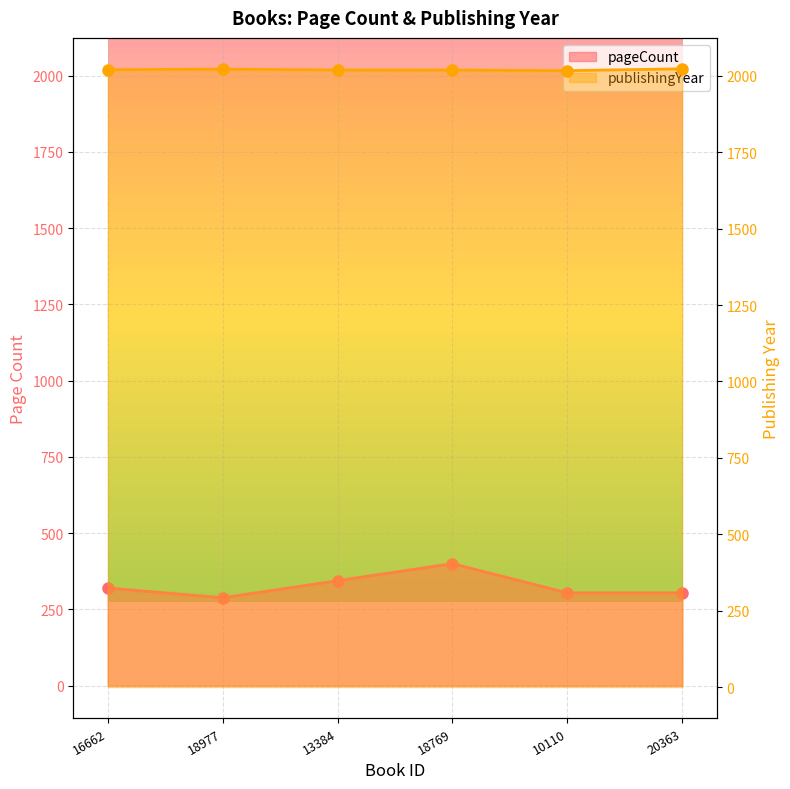

Which has a higher value, 18769 or 16662?

18769